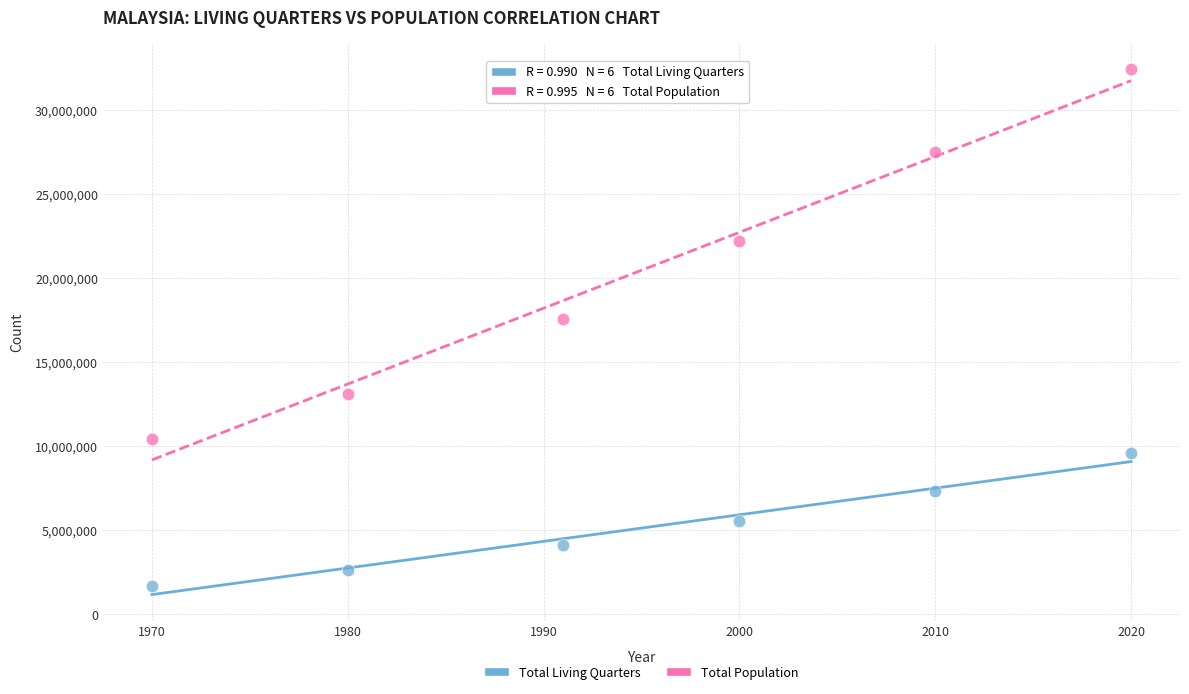

Across all series, what Y value is closest to 17059246?

17563420